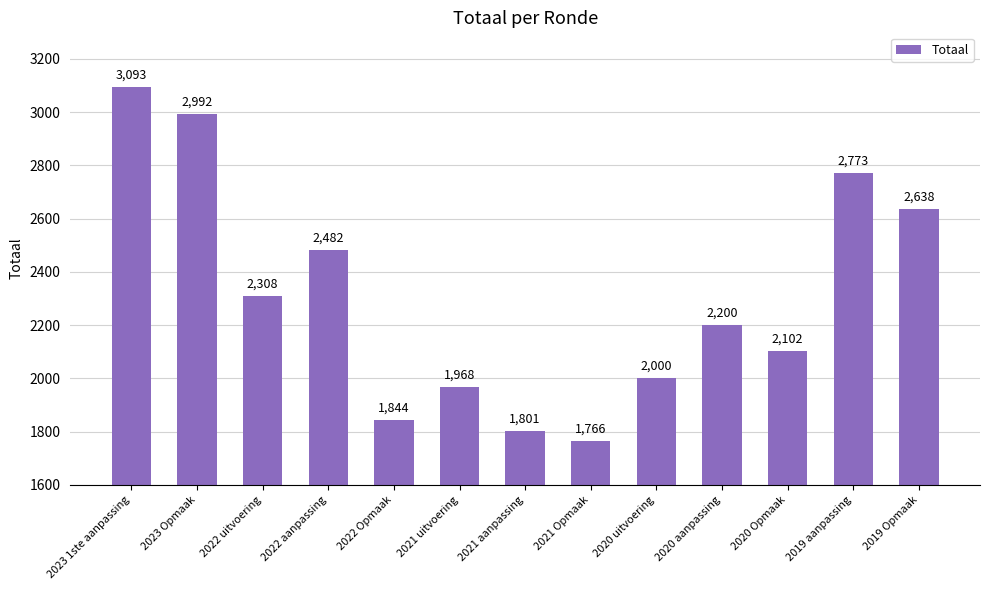

Reading right to left, what are all the values shown in this chart?

2638	2773	2102	2200	2000	1766	1801	1968	1844	2482	2308	2992	3093